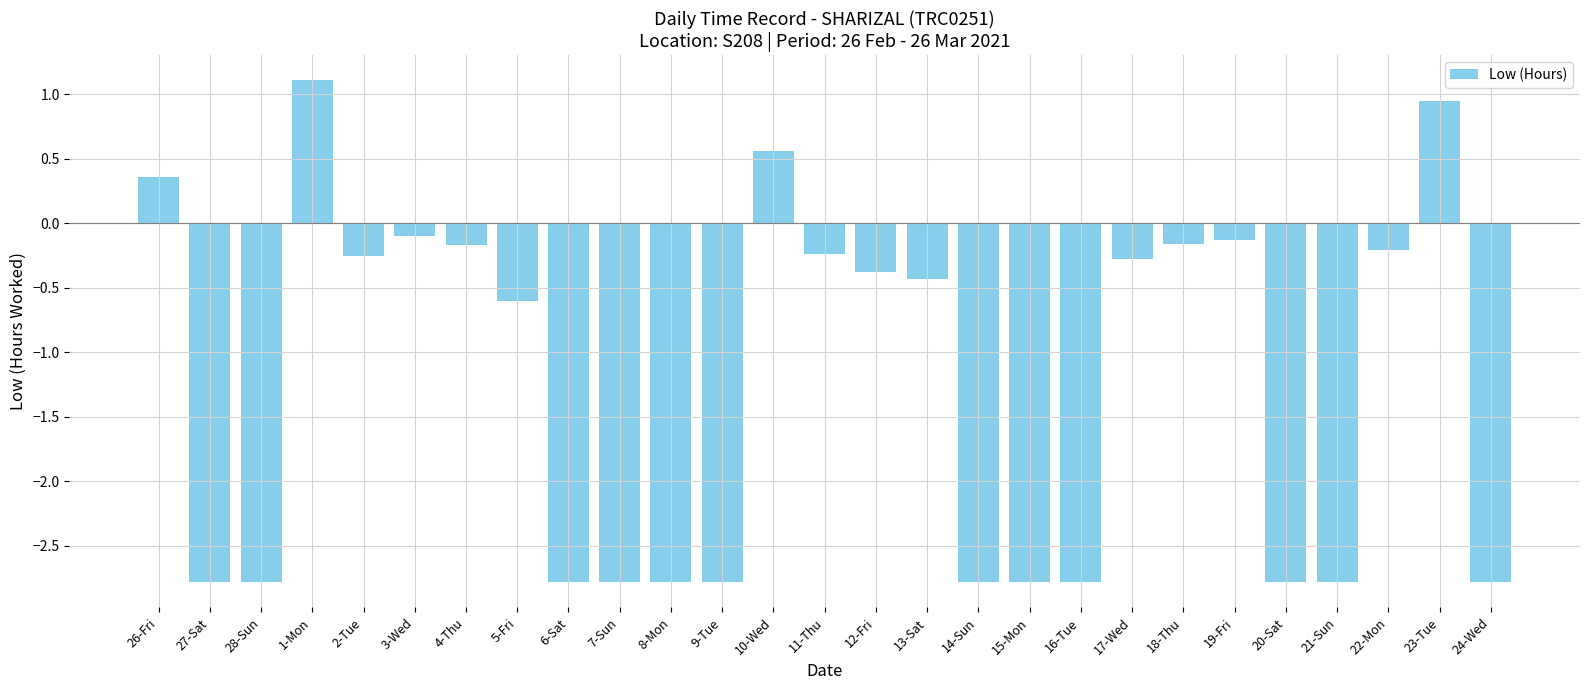

How many data points are less than 0?

23